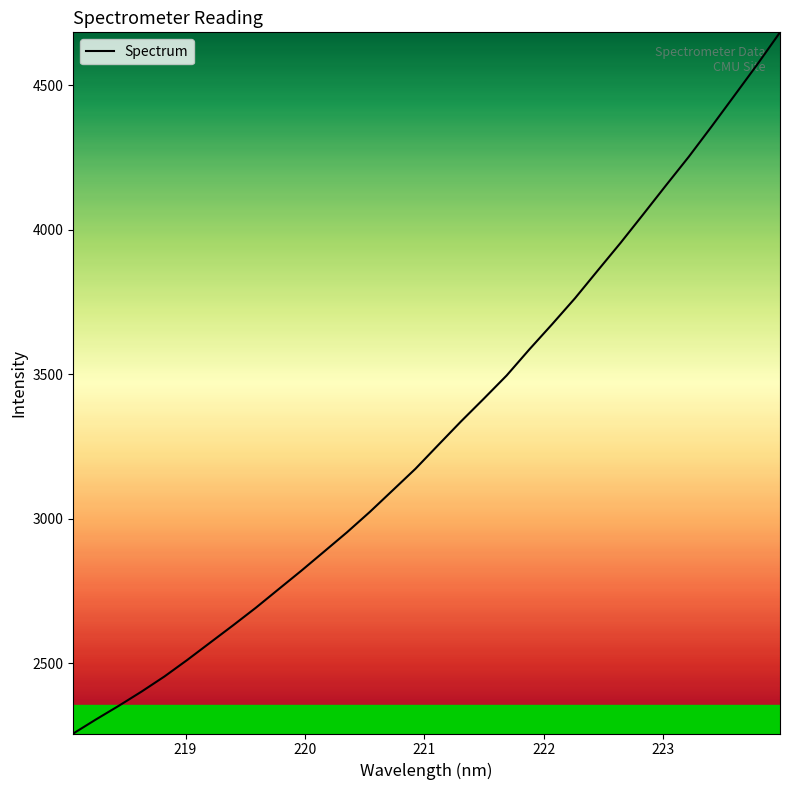

True or false: there are more than 2 points higher than both neighbors.

False